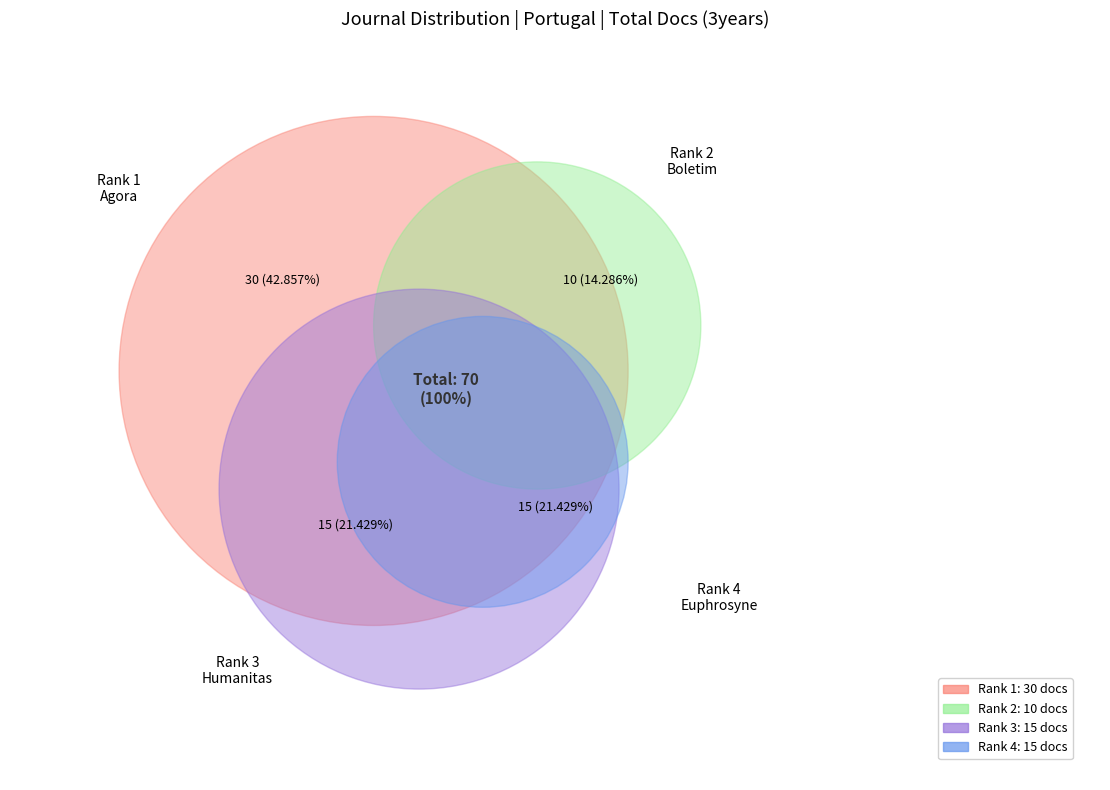

To the nearest percent, what is the combined percentage of Boletim de Estudos Classicos and Agora - Estudos Classicos em Debate?

57%